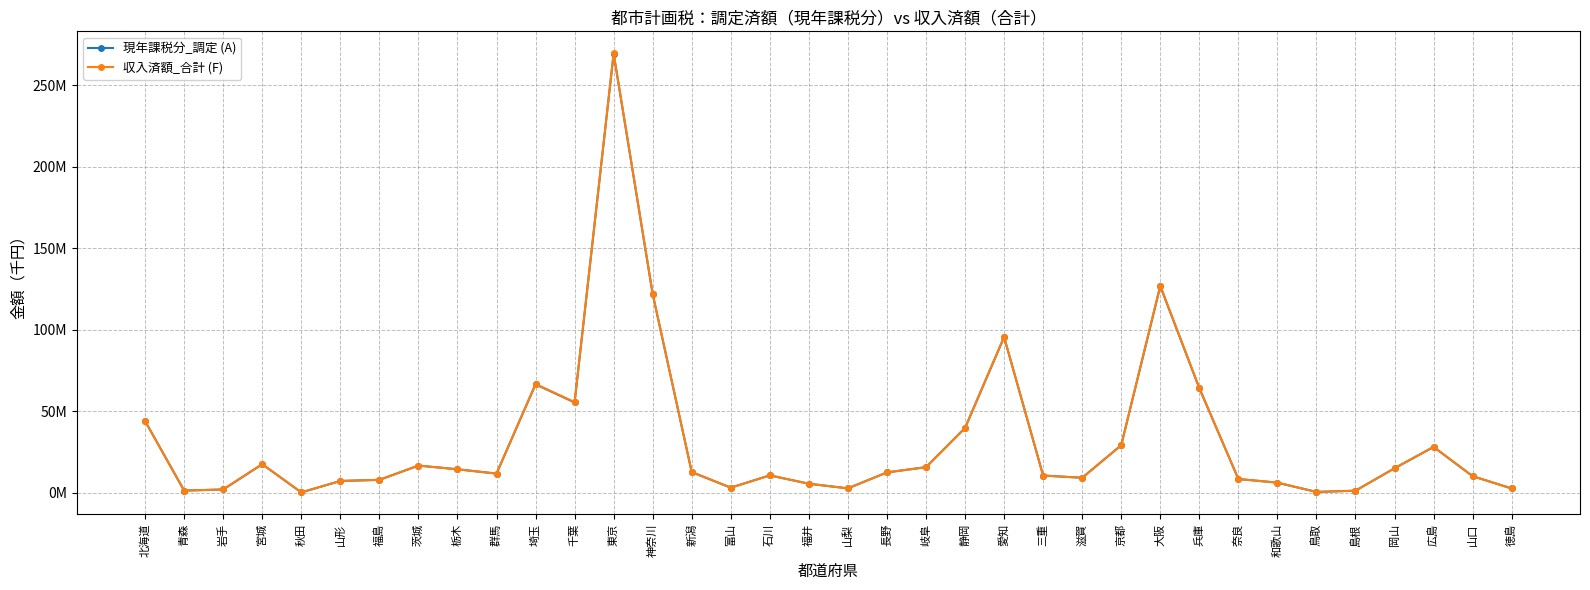

Reading left to right, extract all data points from this chart.

現年課税分_調定 (A): 44009595	1365105	2069575	17533894	278734	7284120	7947254	16700543	14444463	11804827	66535265	55405467	269232261	121802931	12722136	3175729	10711752	5580293	2747696	12531991	15743275	39725312	95477717	10612634	9239573	29177795	126686164	64140207	8491399	6235684	544640	1323272	15072915	28119222	10211555	2684497
収入済額_合計 (F): 43958482	1362039	2085684	17657173	278699	7264299	7990979	16761988	14415681	11807559	66733910	55603596	269505192	122041625	12716300	3171502	10685835	5594251	2740233	12542619	15713694	39788785	95666540	10607091	9230596	29227333	127065732	64327686	8493481	6258869	550136	1320379	15074627	28218360	10223246	2687709